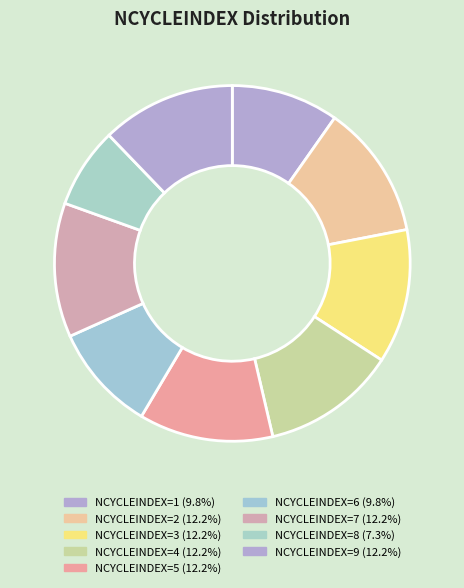

How many segments does this pie chart have?

9